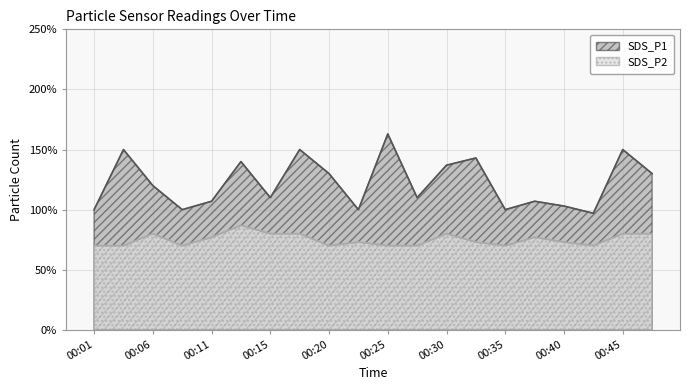

What is the total value across all series at 00:38?

1.8